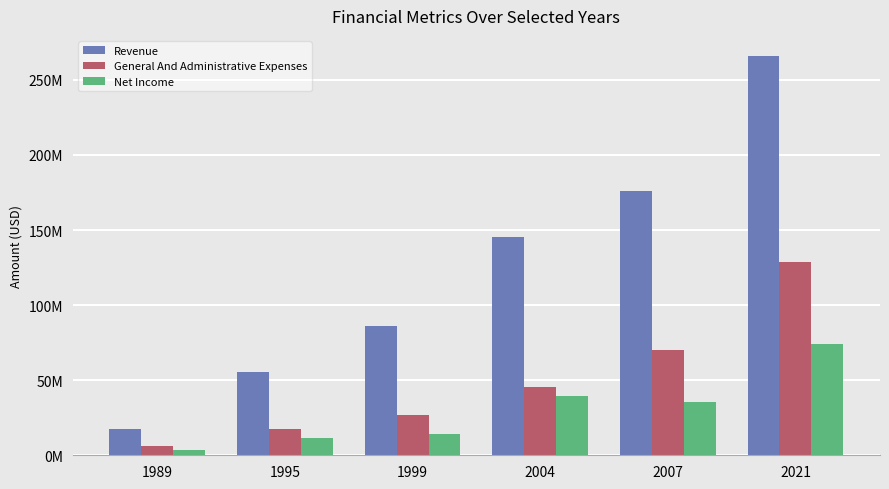

Reading right to left, what are all the values shown in this chart?

Revenue: 2021=265964000	2007=176301000	2004=145160000	1999=86000000	1995=55700000	1989=17400000
General And Administrative Expenses: 2021=128571000	2007=70175000	2004=45461000	1999=27100000	1995=17700000	1989=6300000
Net Income: 2021=73825000	2007=35145000	2004=39148000	1999=14200000	1995=11600000	1989=3300000